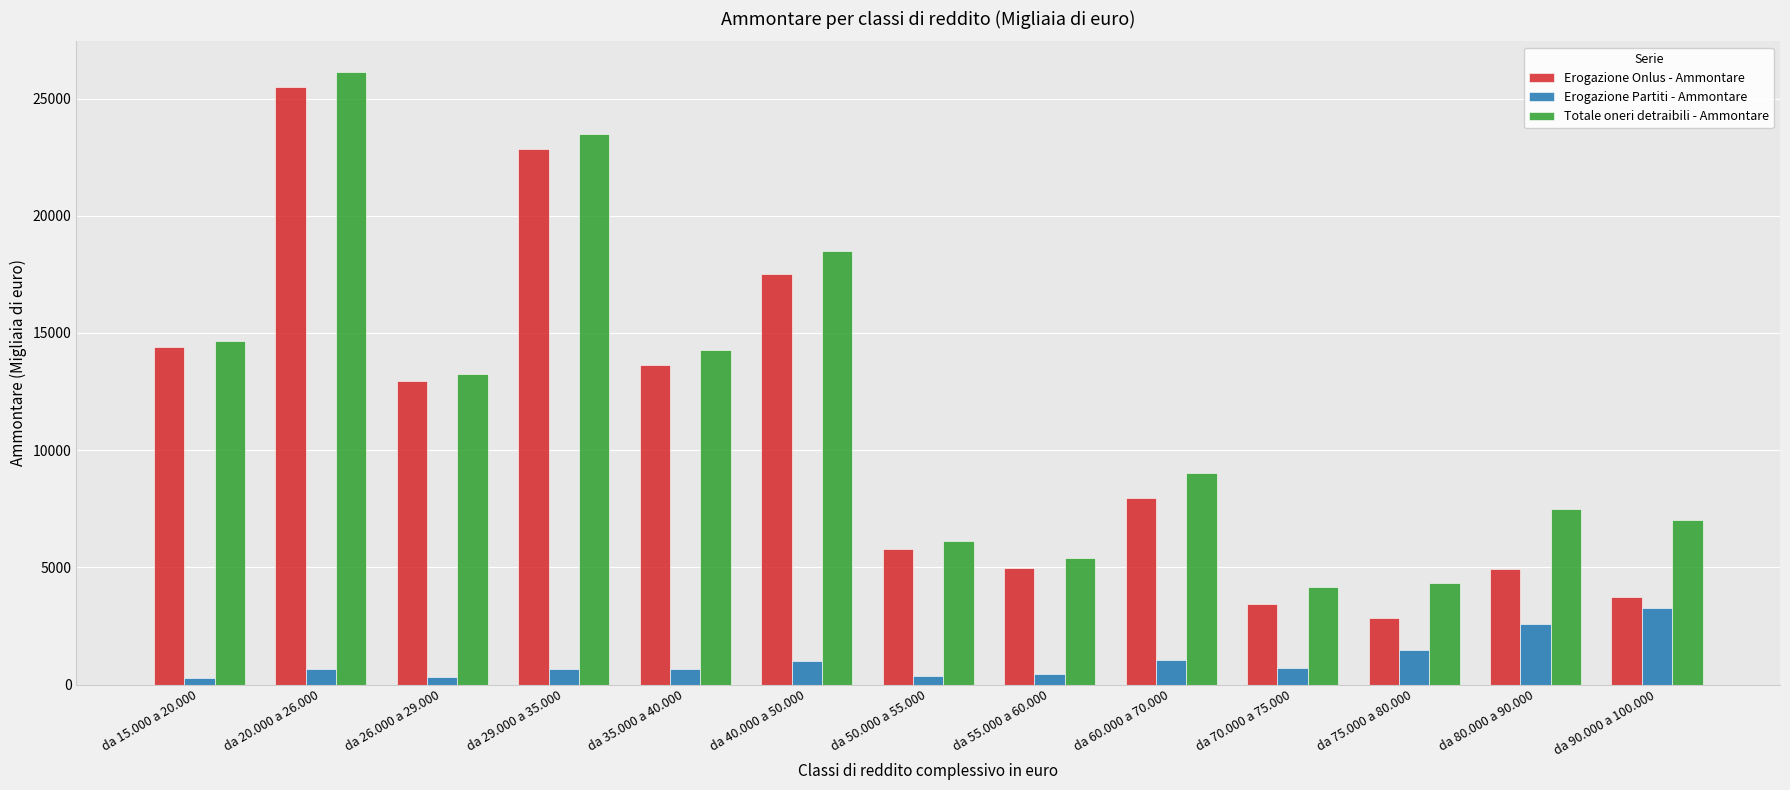

What value does the Erogazione Onlus - Ammontare series have at da 35.000 a 40.000?

13612